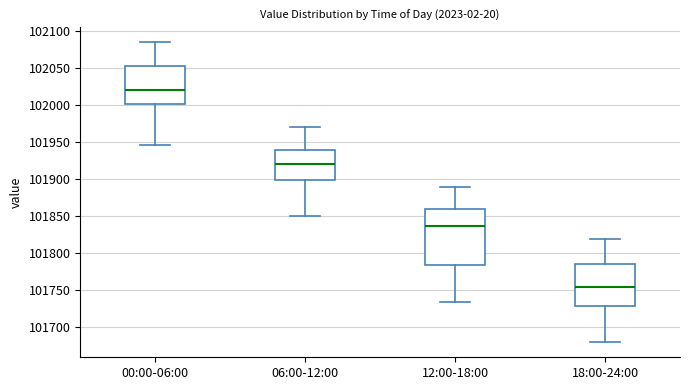

Which box's median line is the highest?

00:00-06:00